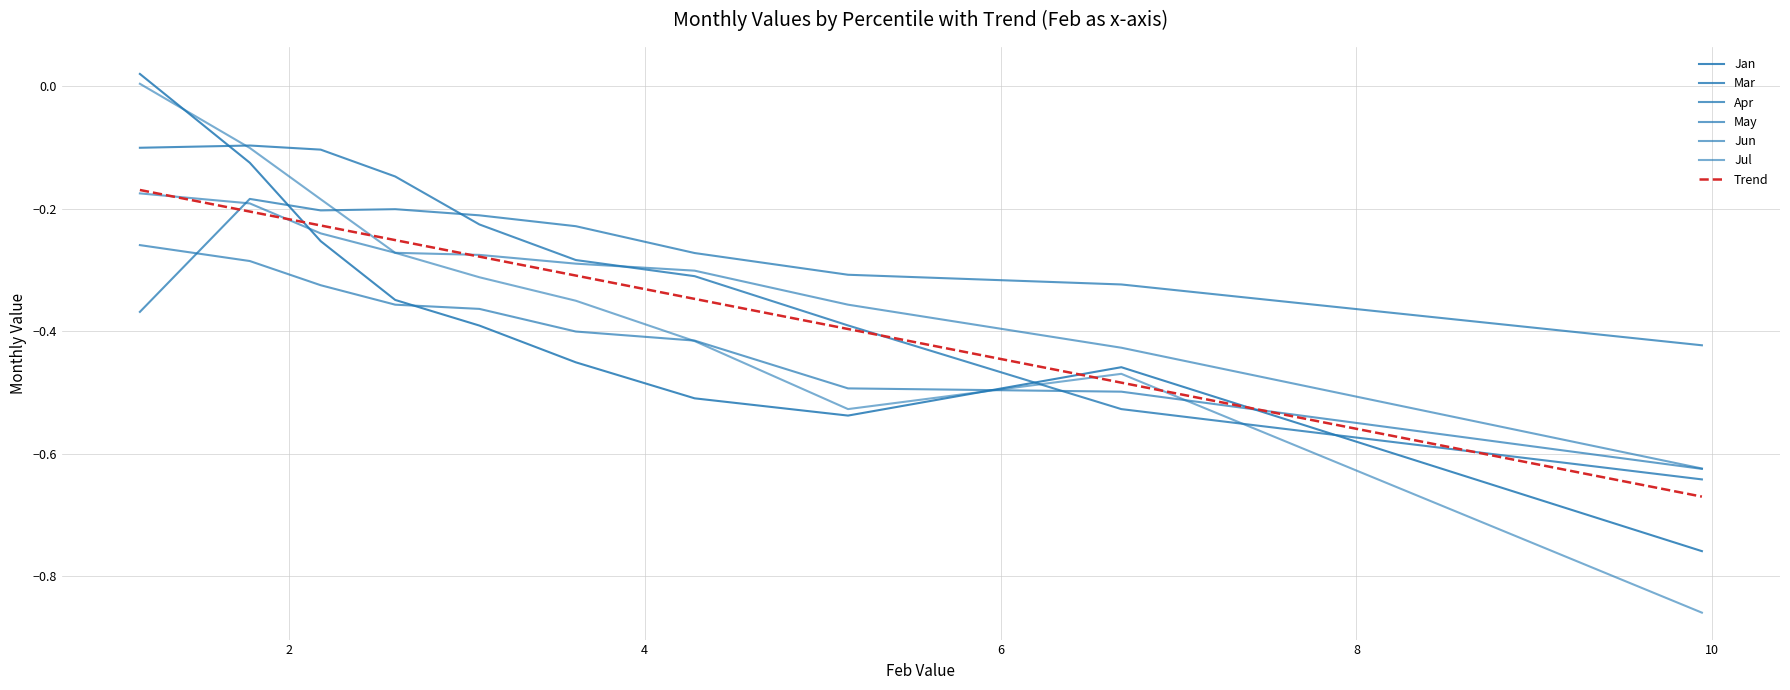

Is it true that Mar equals -0.1 at pct95?

True